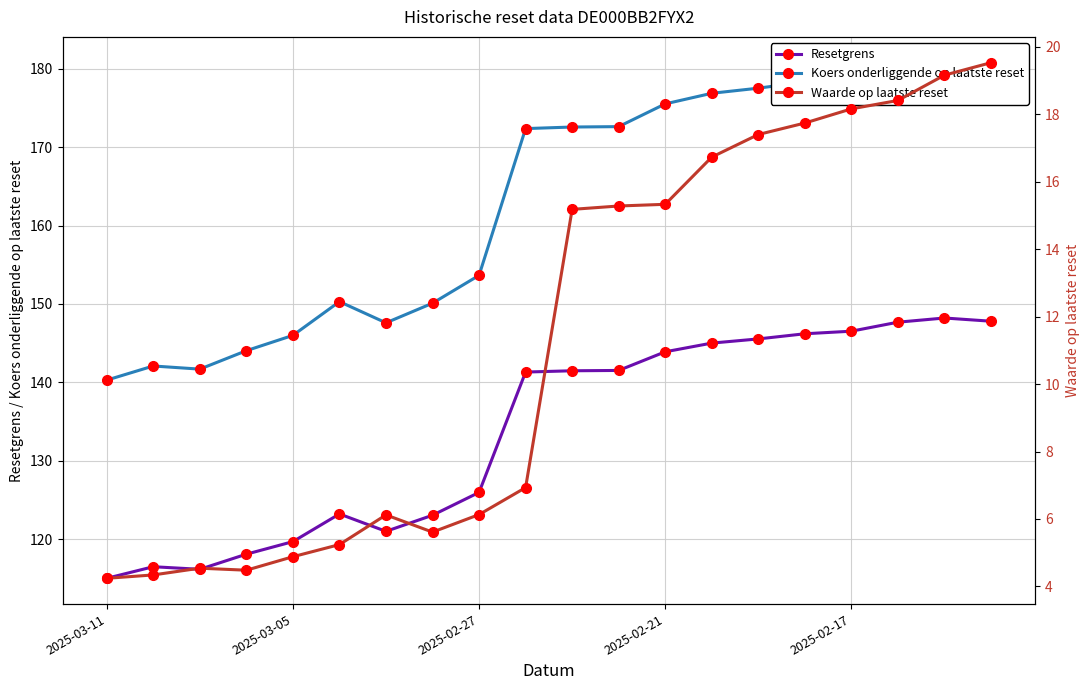

What is the highest value of the Resetgrens series?

148.2